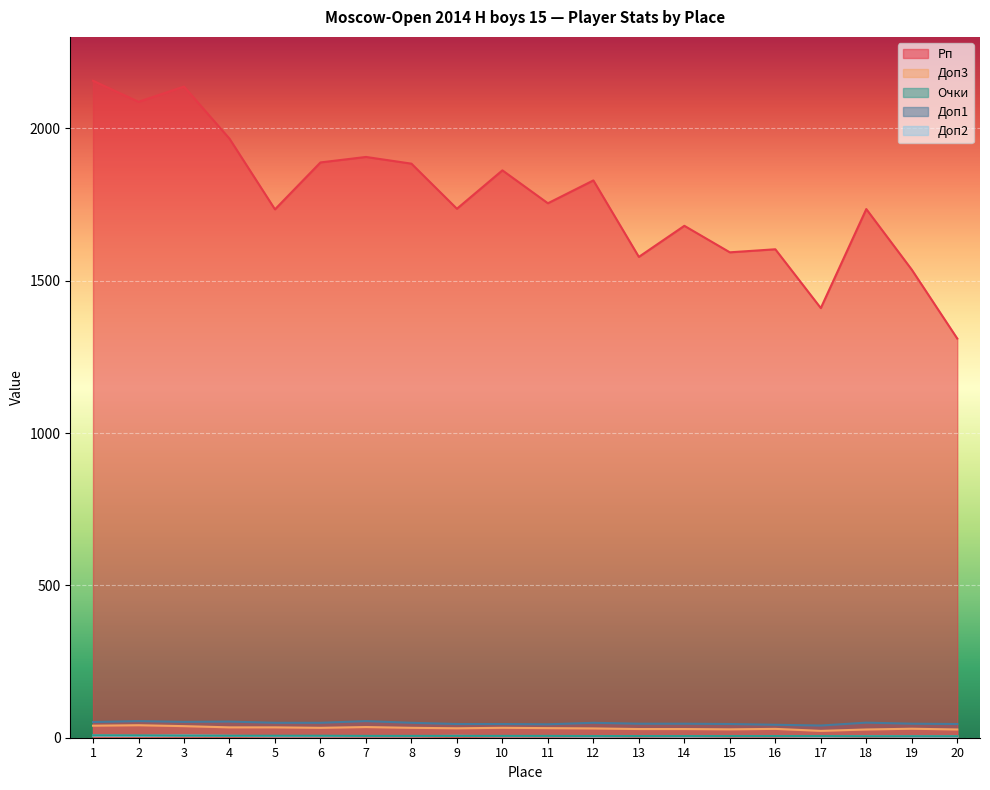

How many interior local peaks does the Доп2 series have?

4